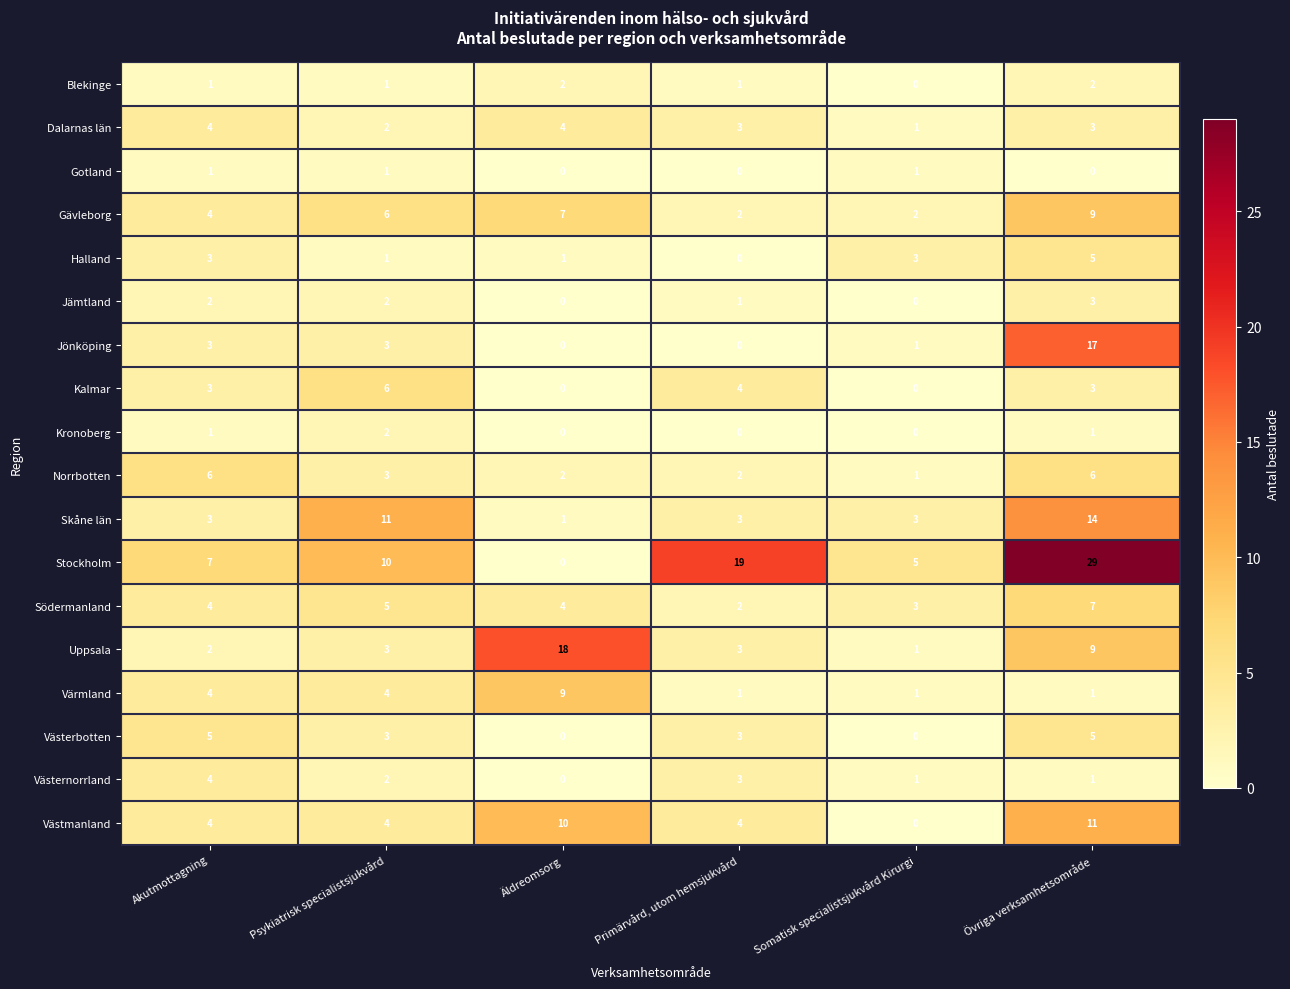

The Jönköping series shows 30 at Övriga verksamhetsområde. True or false?

False